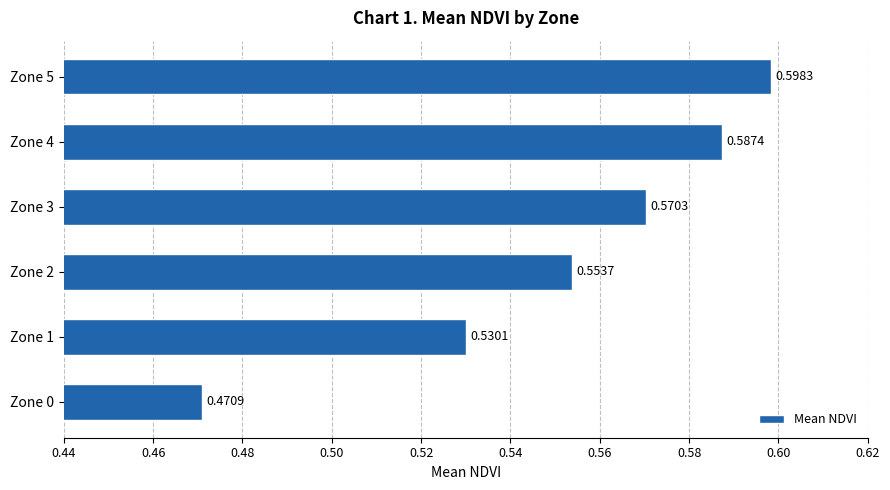

List the labels in order of value, smallest first.

Zone 0, Zone 1, Zone 2, Zone 3, Zone 4, Zone 5